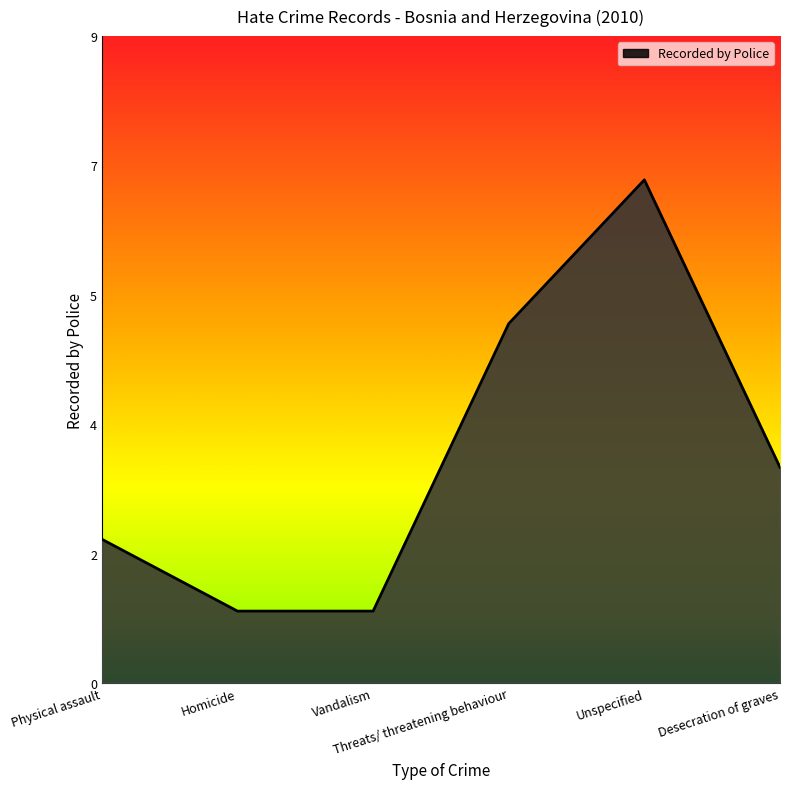

Which label corresponds to the largest value in the chart?

Unspecified